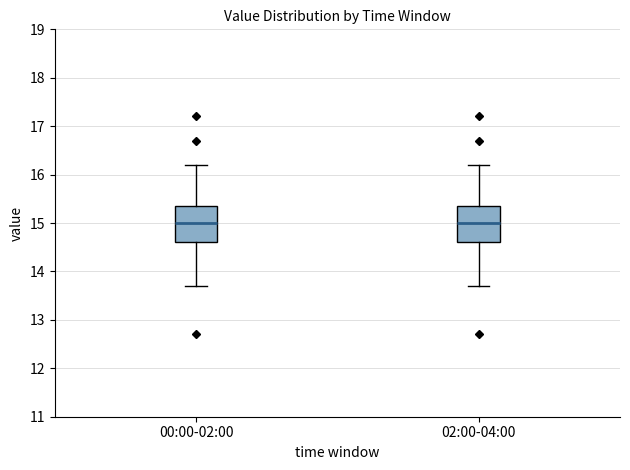

Where is the upper edge of the box for 00:00-02:00 on the y-axis? The values are not printed on the chart, so give them approximately, as read against the axis.

15.4